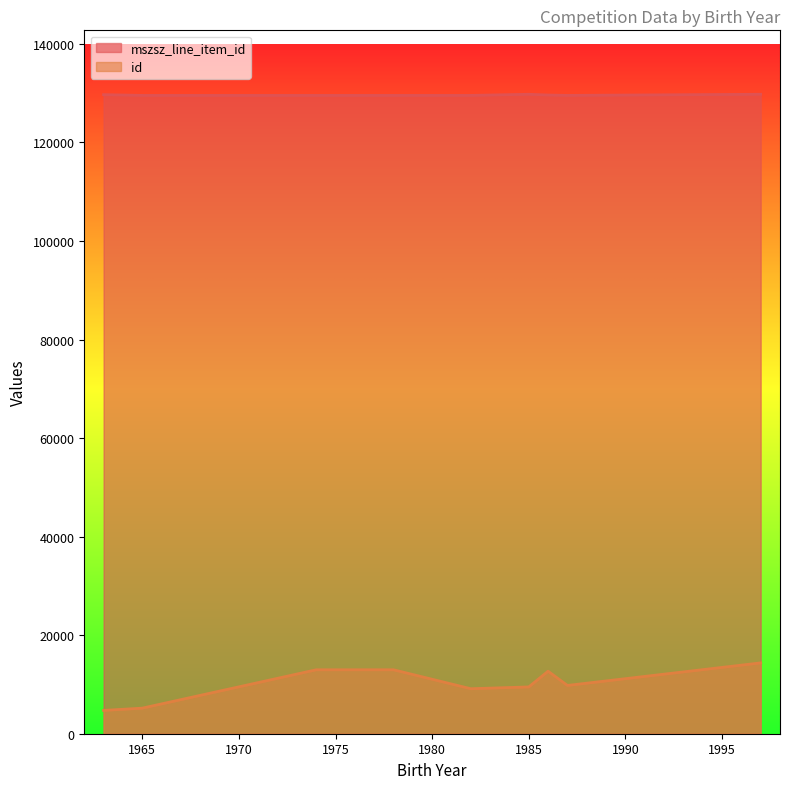

Which series has the largest total across all categories?

mszsz_line_item_id